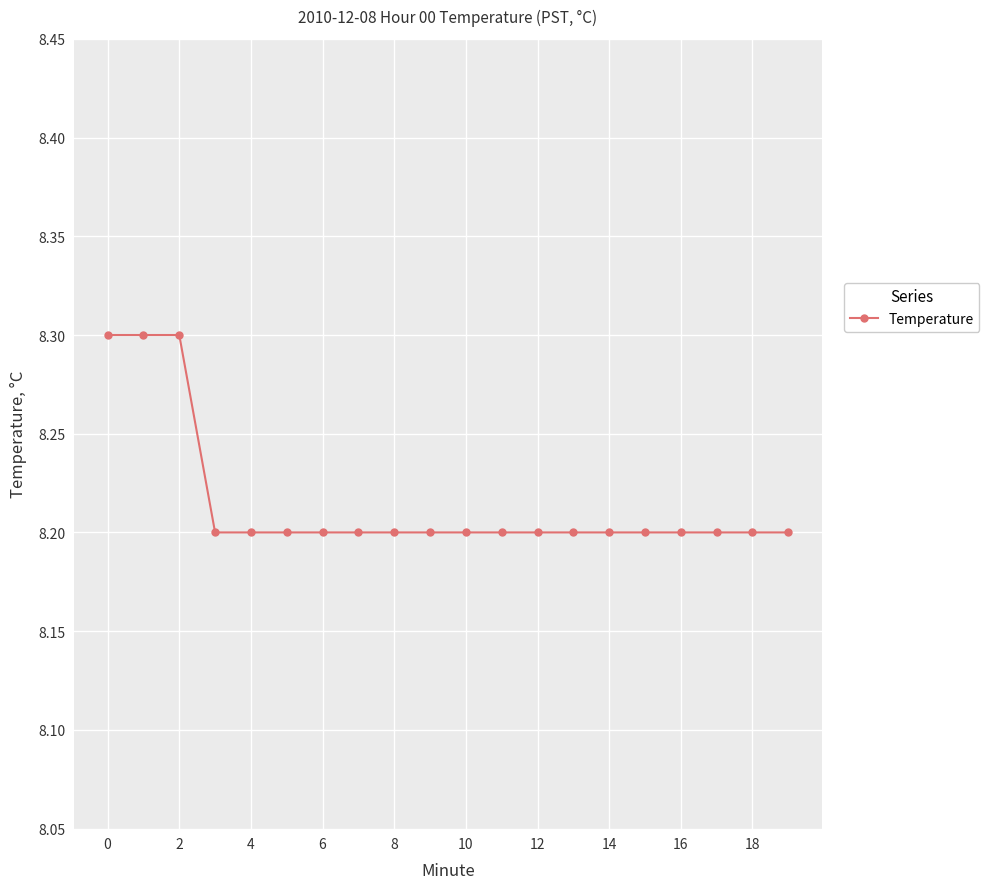

Count the number of categories in the chart.

20